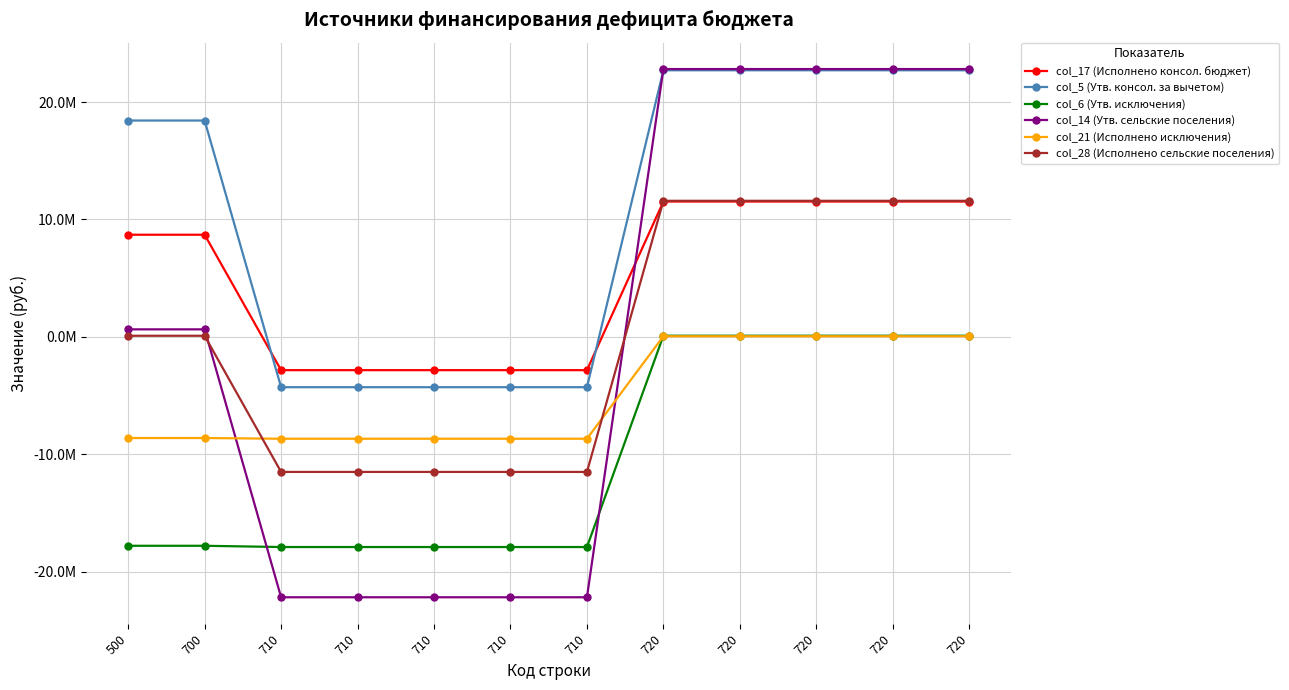

How many times do col_28 (Исполнено сельские поселения) and col_14 (Утв. сельские поселения) cross each other?

2